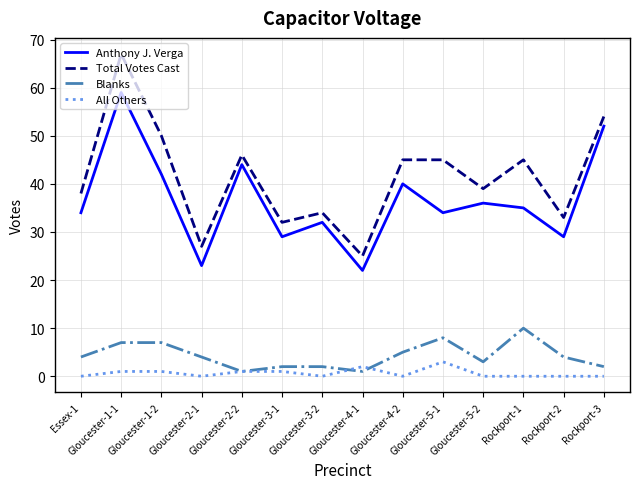

What is the sum of the All Others values at Gloucester-4-2 and Gloucester-4-1?

2